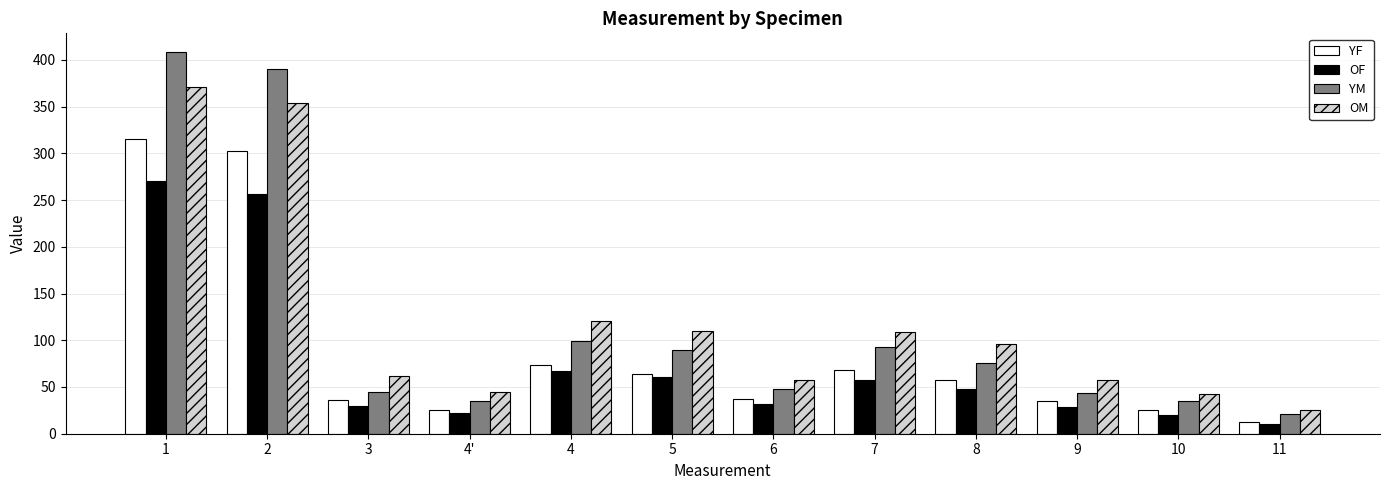

Which label corresponds to the largest value in the chart?

1